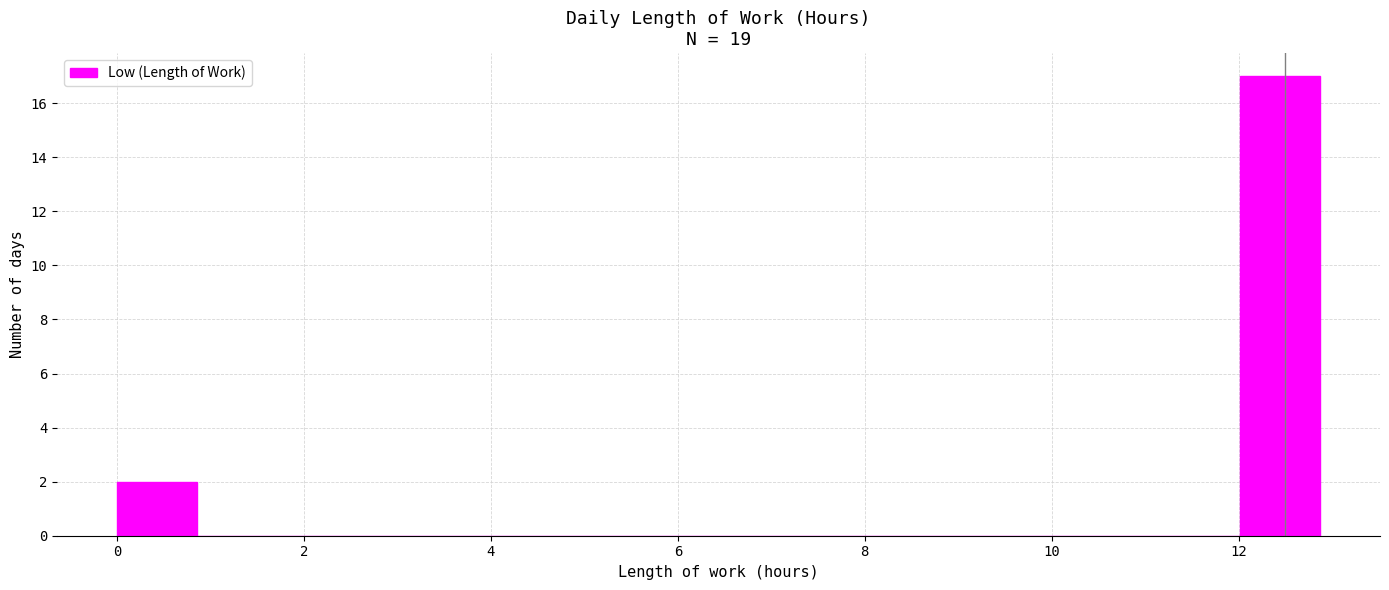

What is the height of the bar covering 0.0 to 0.8 on the x-axis? Neither the bar edges nor the heights are printed on the chart, so give them approximately, as read against the axes.

2